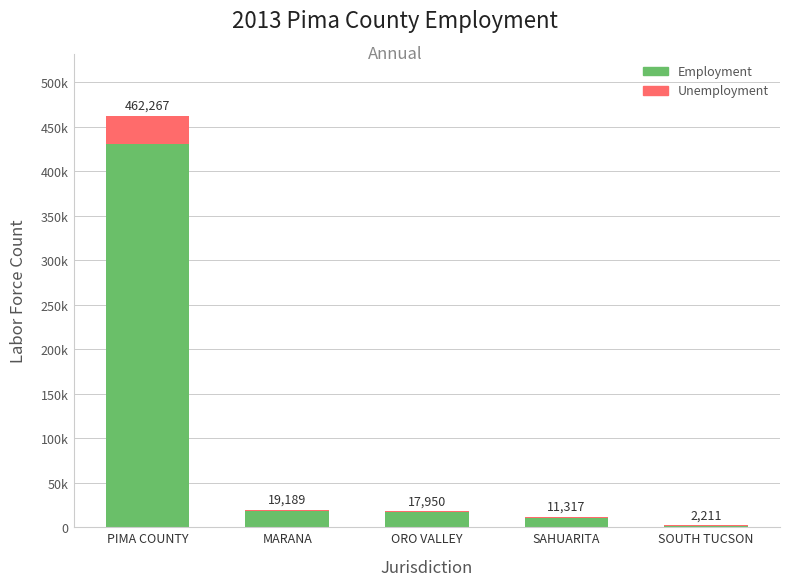

What is the difference between the Employment values at SAHUARITA and MARANA?

7580